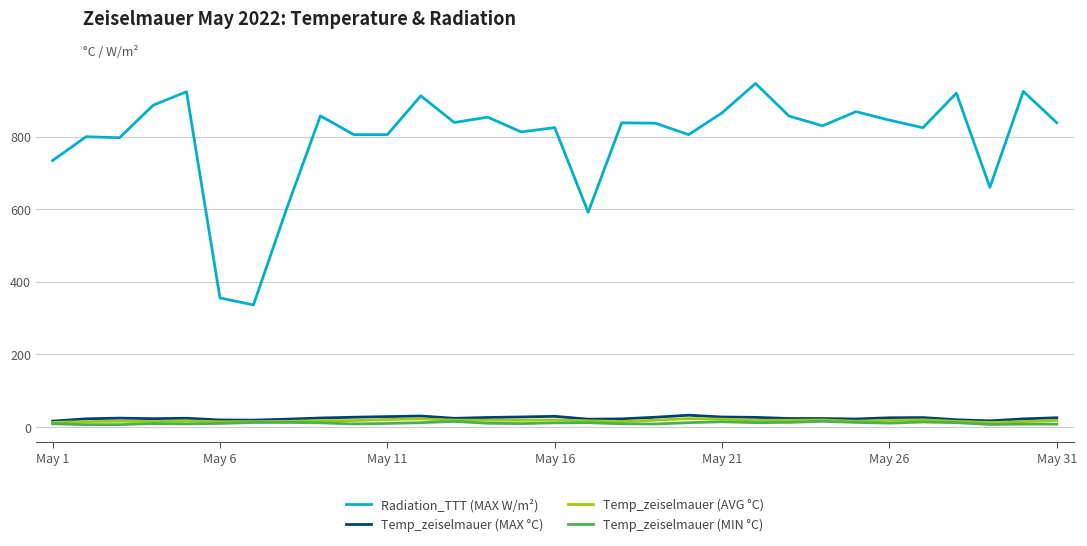

What are all the series names shown in the legend?

Radiation_TTT (MAX W/m²), Temp_zeiselmauer (MAX °C), Temp_zeiselmauer (AVG °C), Temp_zeiselmauer (MIN °C)